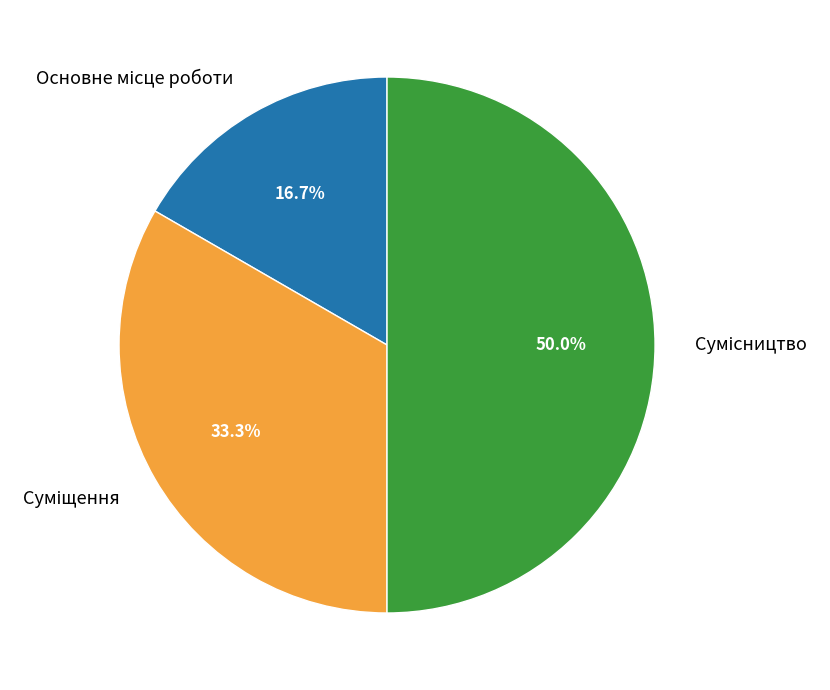

Which category has the smallest portion of the pie?

Основне місце роботи